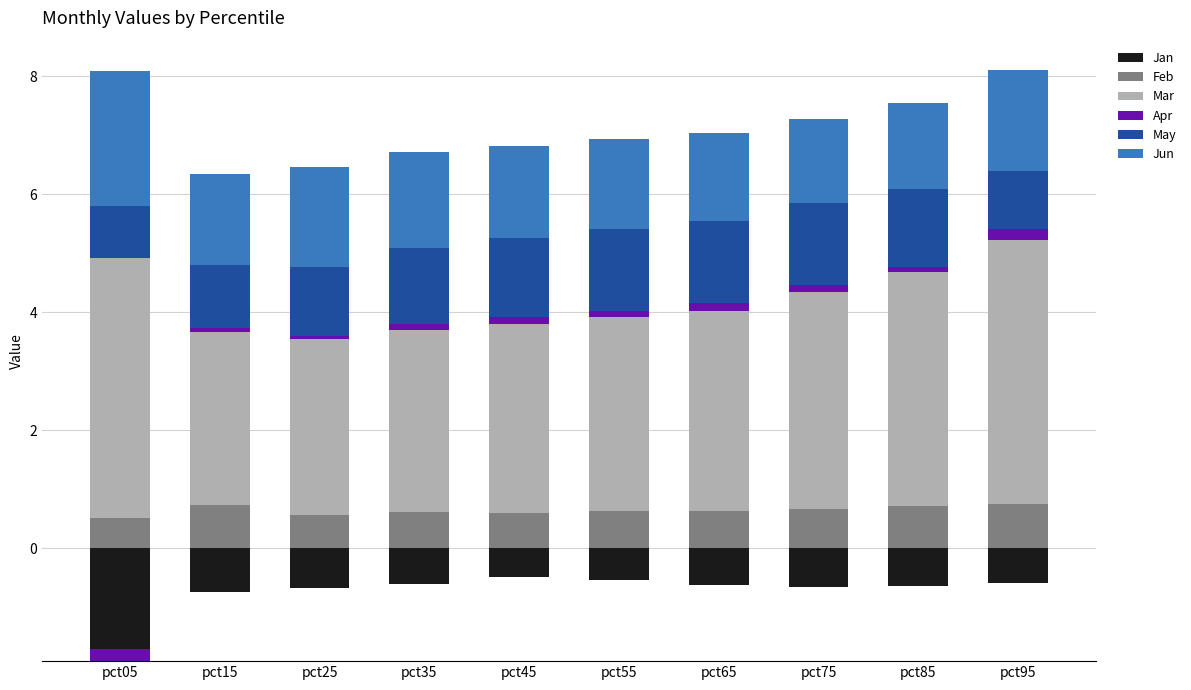

Are the bars horizontal?

No